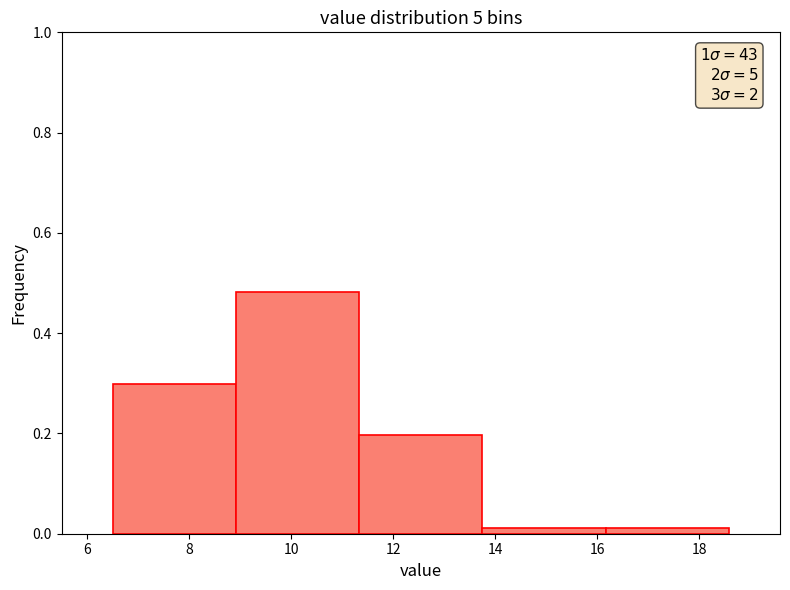

Which range on the x-axis has the tallest bar?

9.0 to 11.4